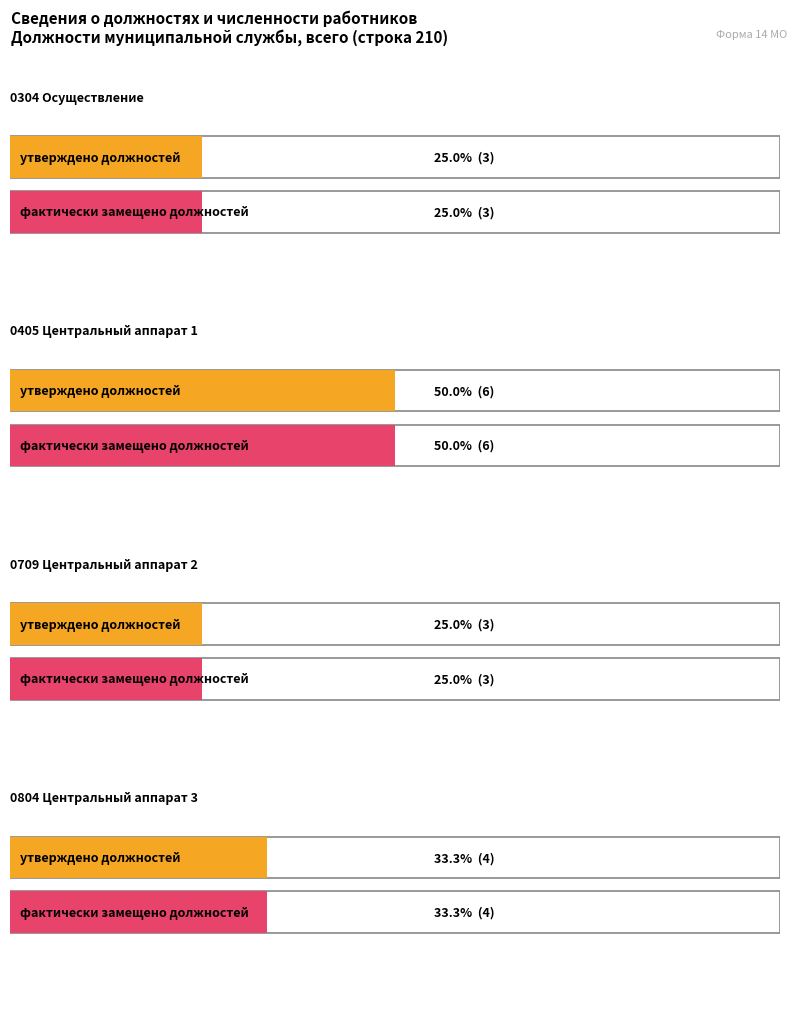

What is the label of the 3rd bar from the left?

0709 Центральный аппарат 2